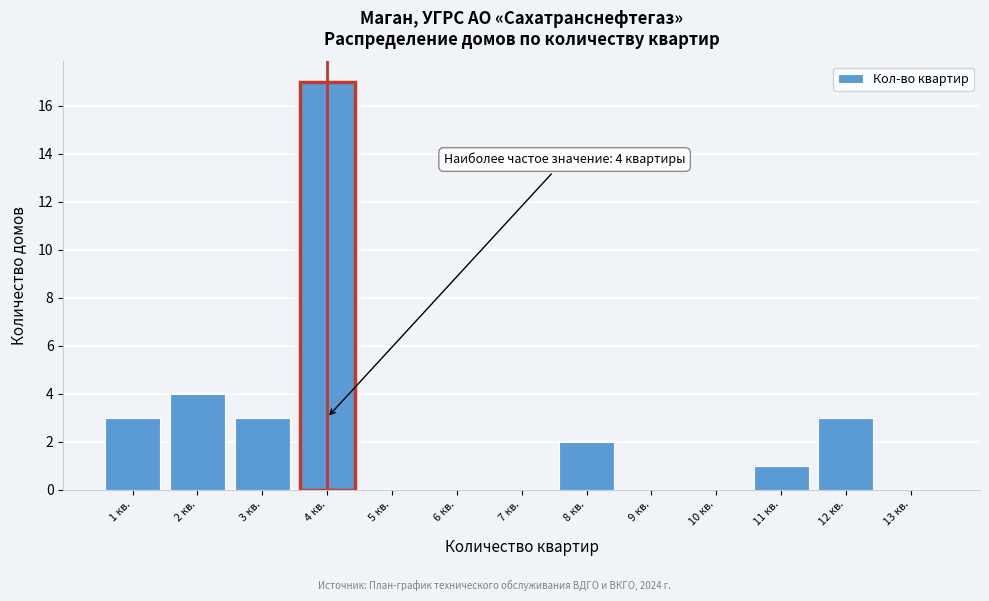

Over which range of the x-axis is the bar tallest?

3.5 to 4.5